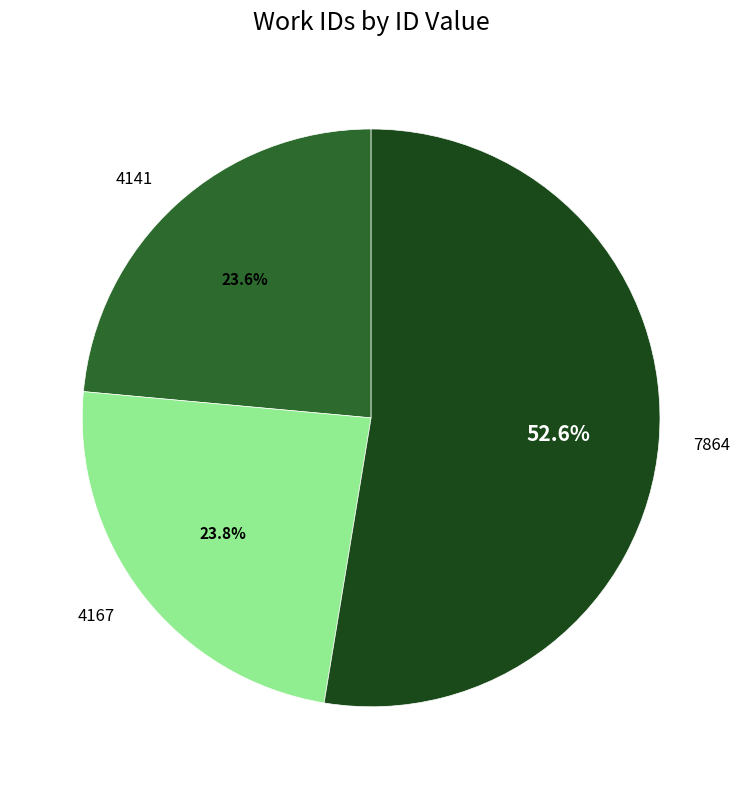

Does 7864 account for over 50% of the chart?

Yes